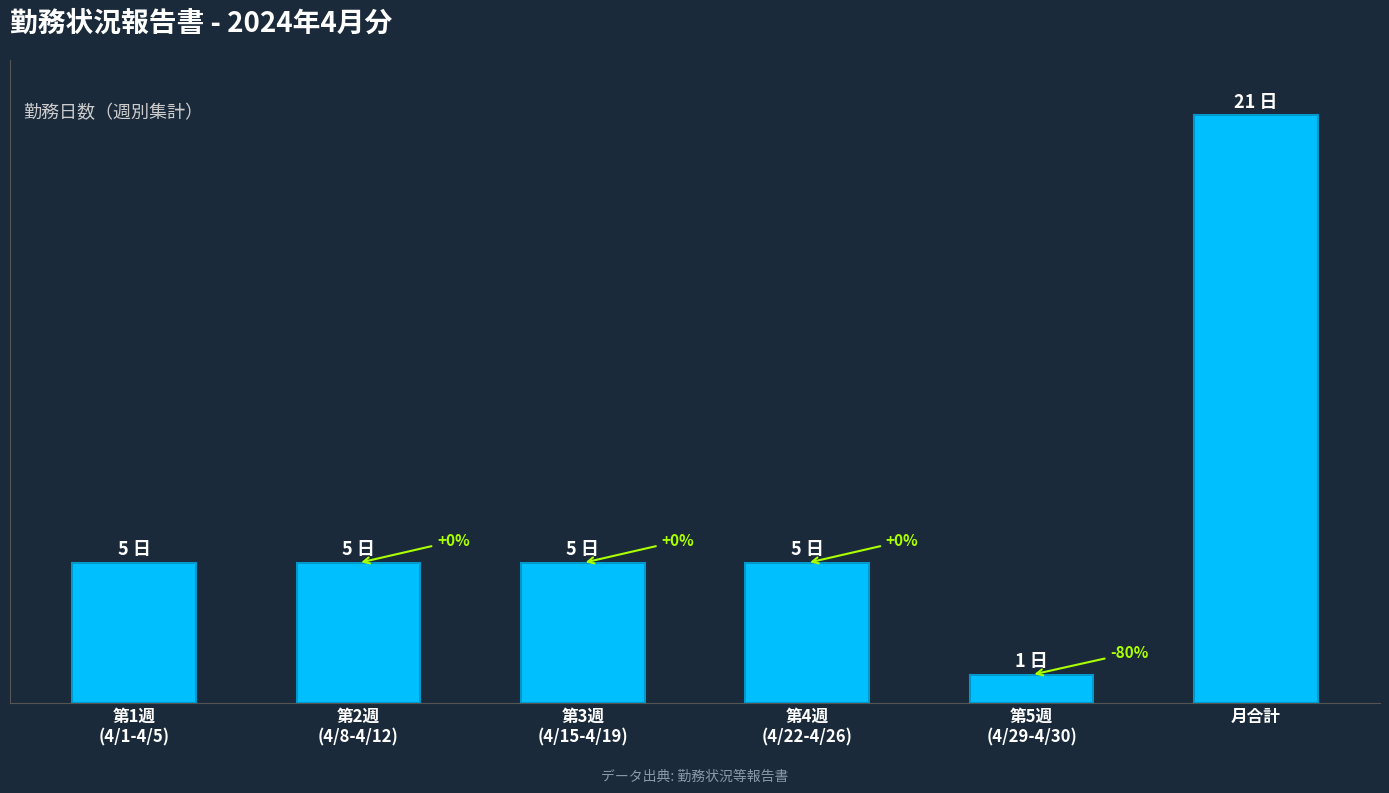

What is the difference between the maximum and minimum values?

20